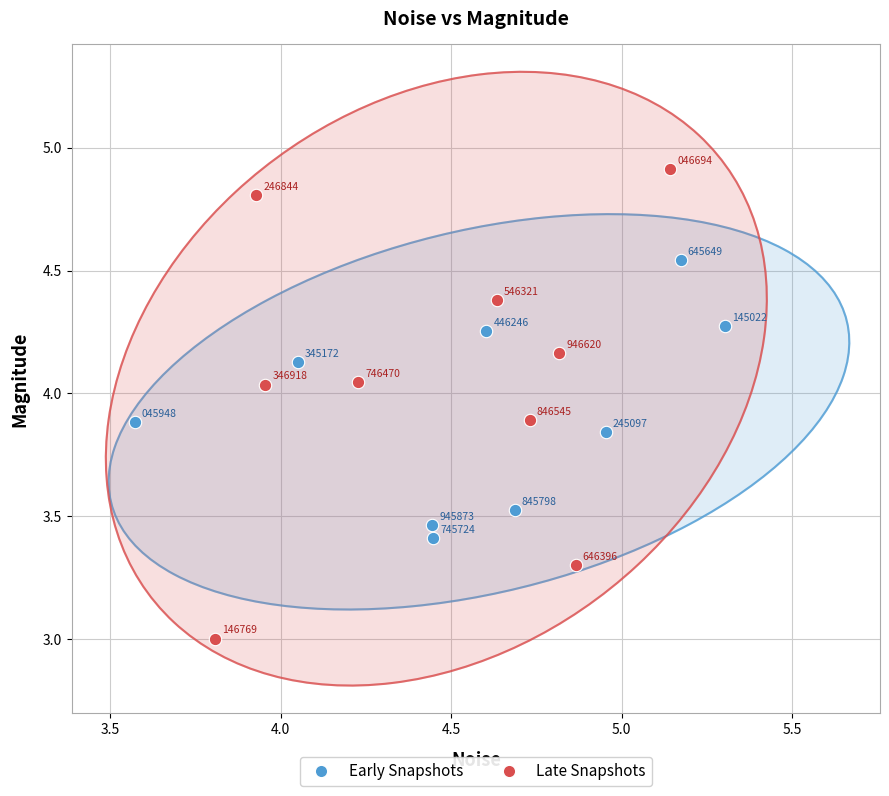

What are all the series names shown in the legend?

Early Snapshots, Late Snapshots